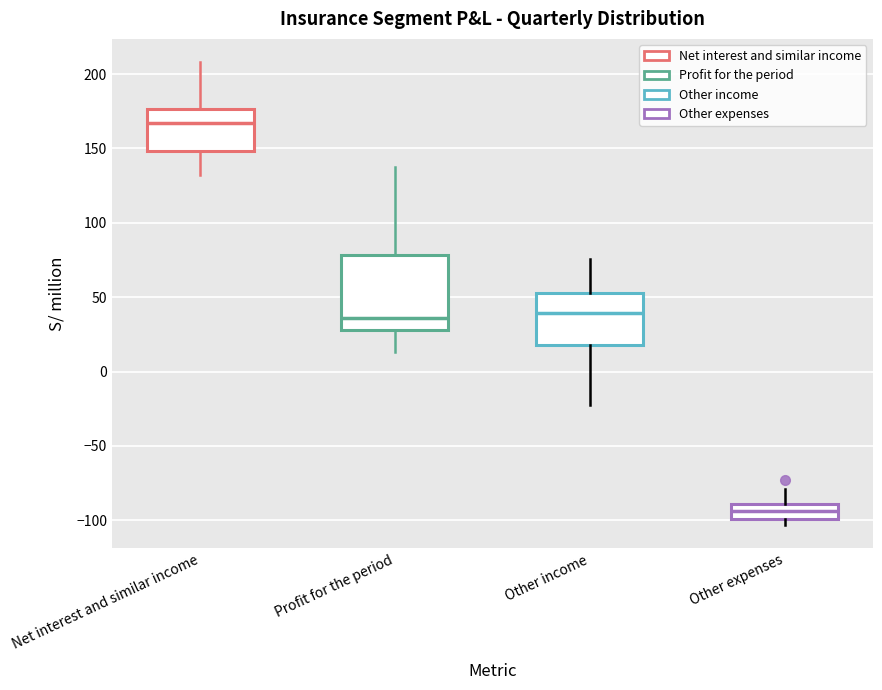

Reading left to right, transcribe this box plot: for each box, give where its median line is, the range the box spans, and where its two whiskers end, as read against the y-axis. The values are not printed on the chart, so give them approximately, as read against the axis.

Net interest and similar income: median 165, box 150 to 175, whiskers 130 to 210
Profit for the period: median 35, box 30 to 80, whiskers 15 to 135
Other income: median 40, box 20 to 55, whiskers -25 to 75
Other expenses: median -95, box -100 to -90, whiskers -105 to -80